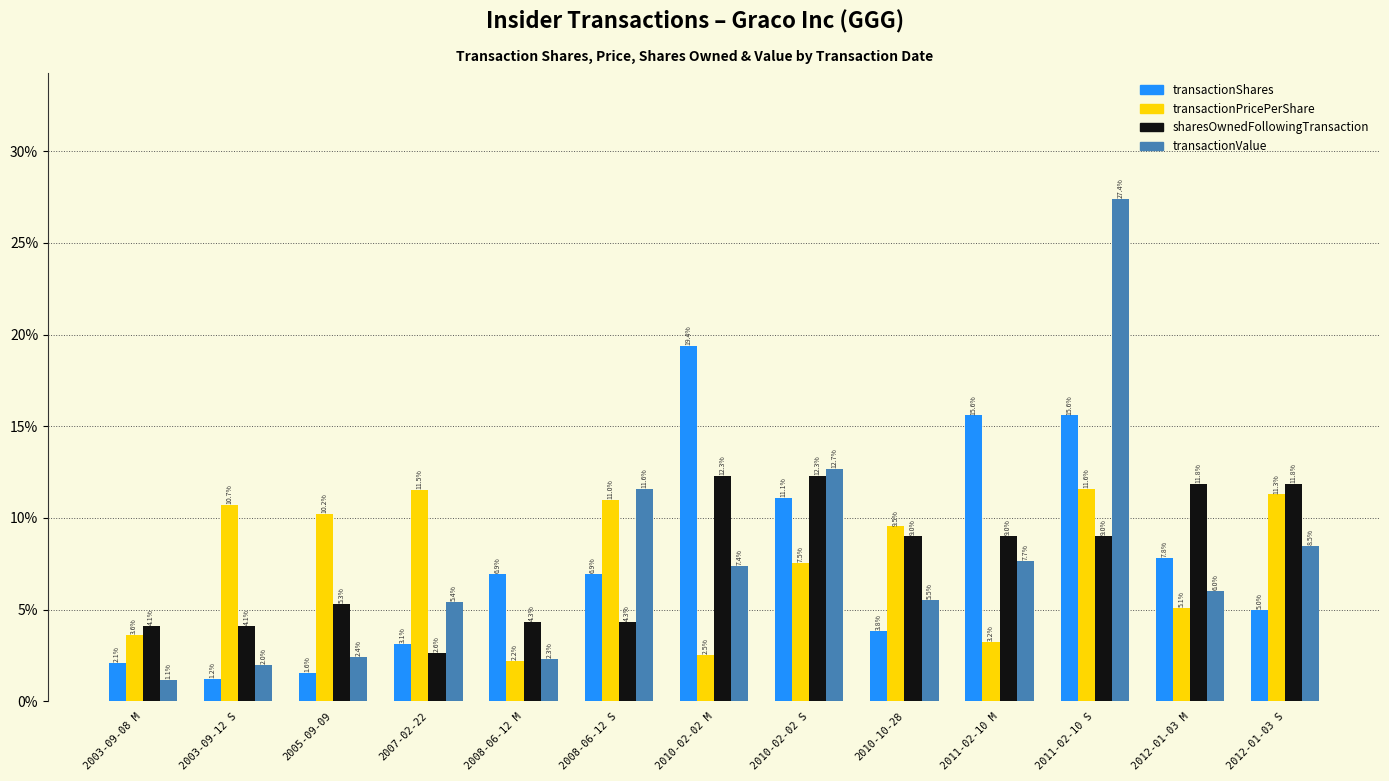

Rank the series at 2010-02-02 M from highest to lowest value.

transactionShares, sharesOwnedFollowingTransaction, transactionValue, transactionPricePerShare